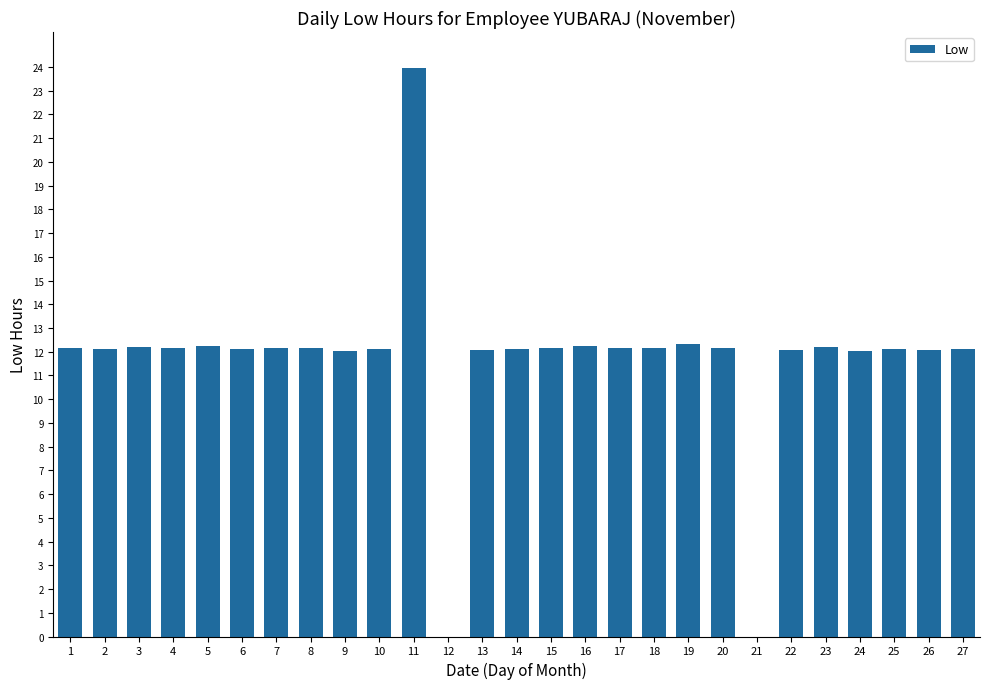

What is the sum of the values at 4 and 21?

12.1